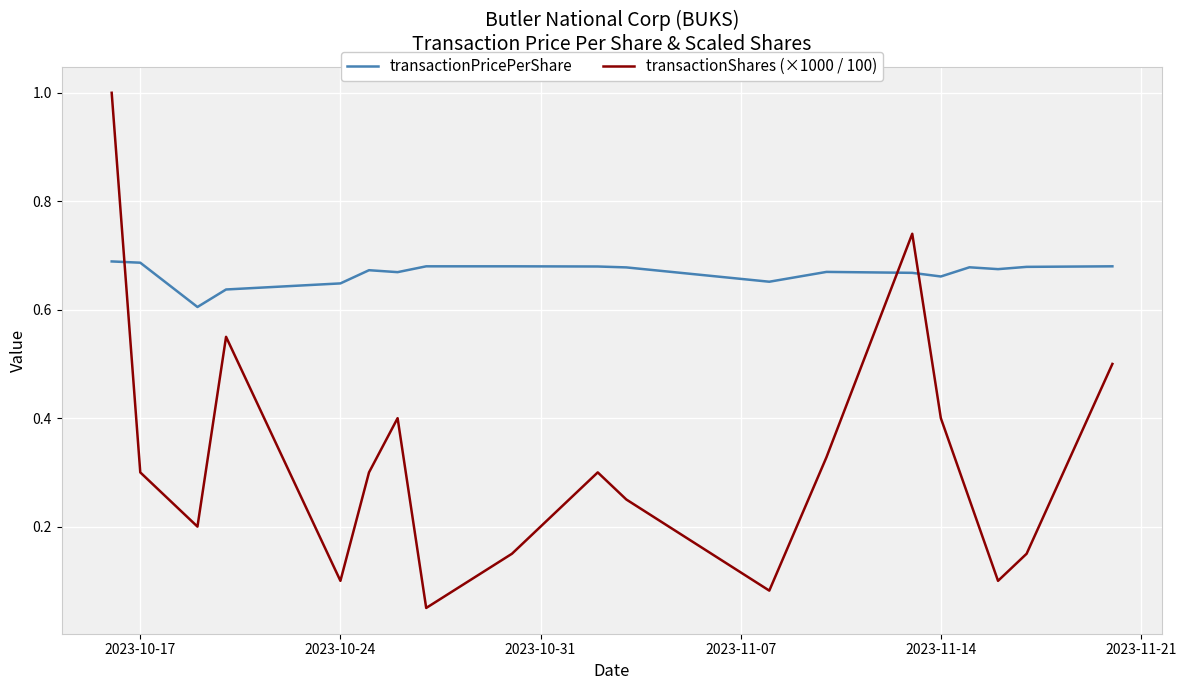

What is the maximum value shown in the chart?

1.0